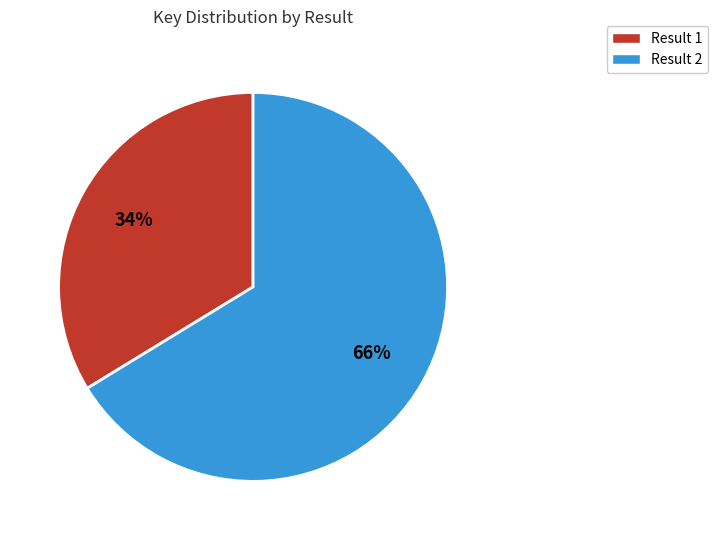

Is there a majority slice in this chart?

Yes